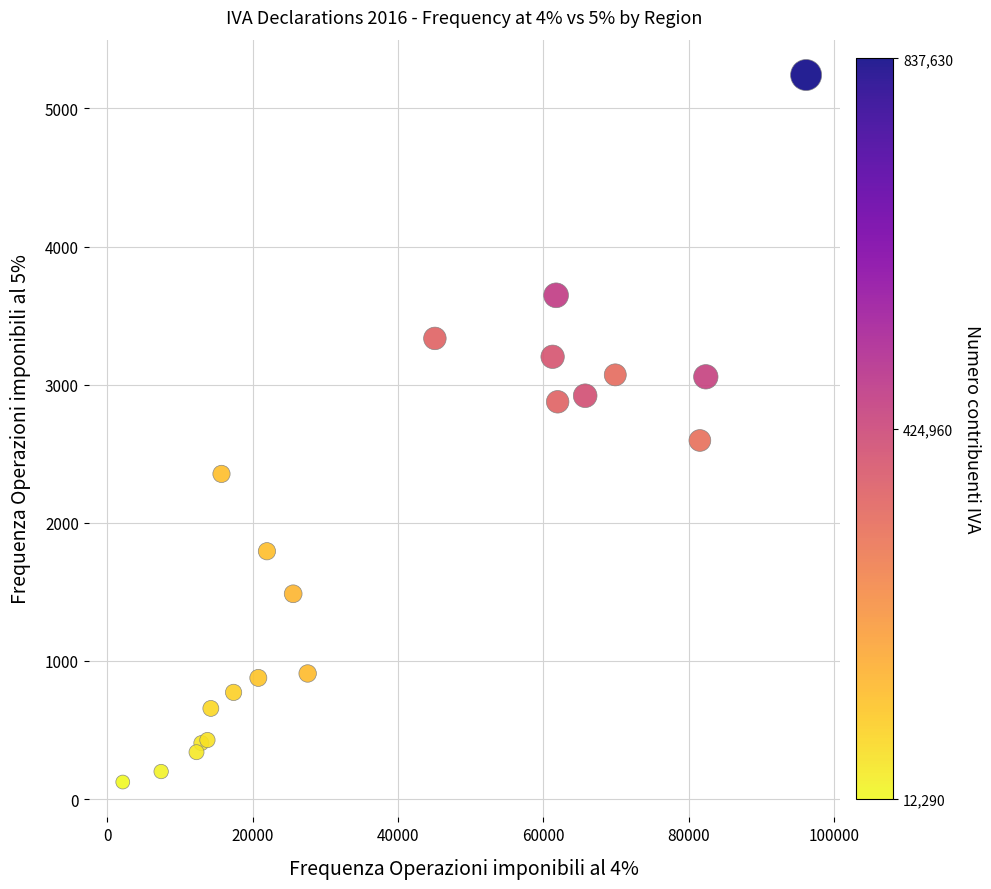

What Y value in the scatter plot is closest to 2682?

2596